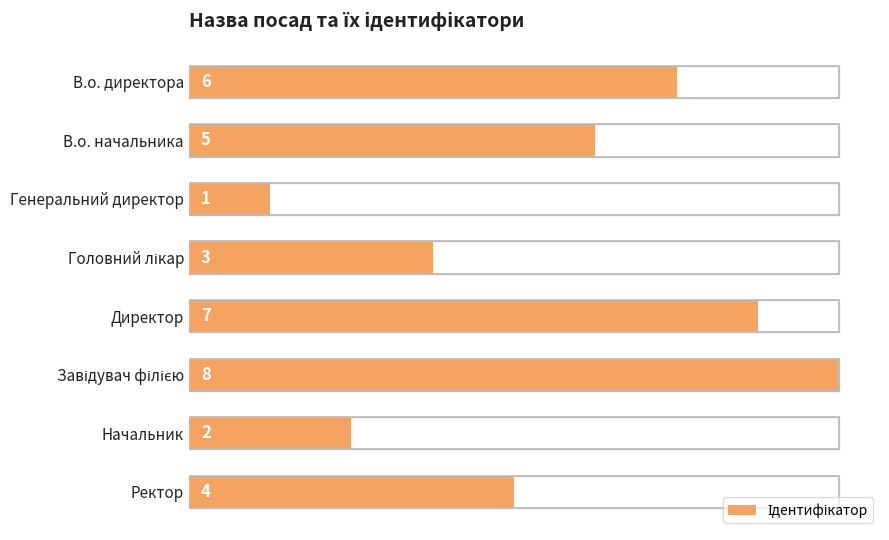

Are the bars grouped side by side (vs. stacked)?

No